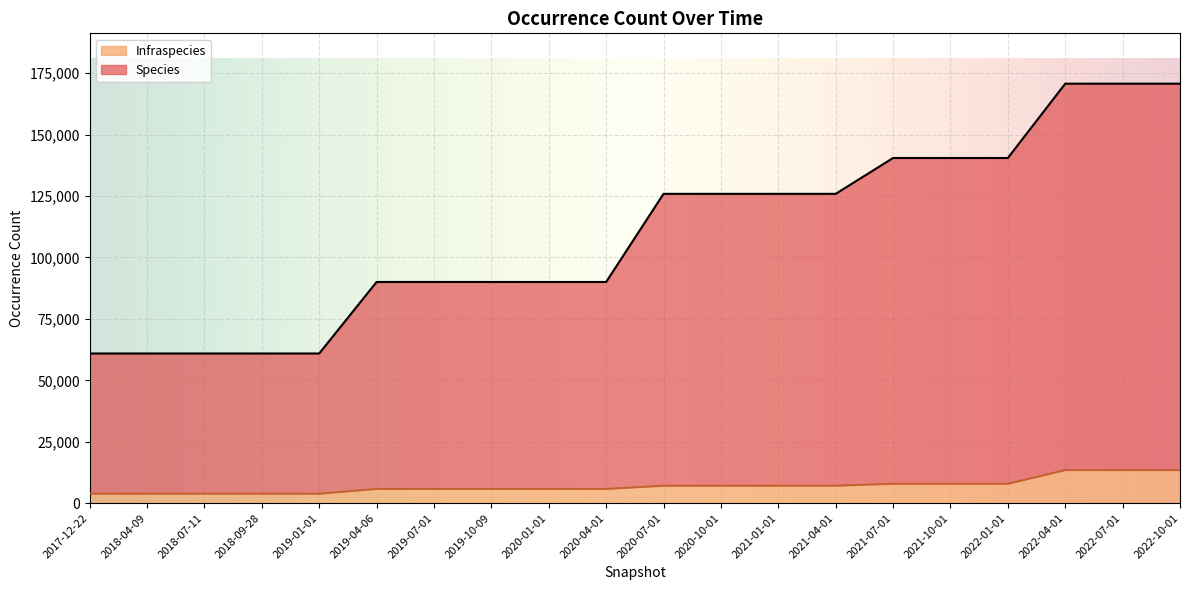

Which series has the largest total across all categories?

Species